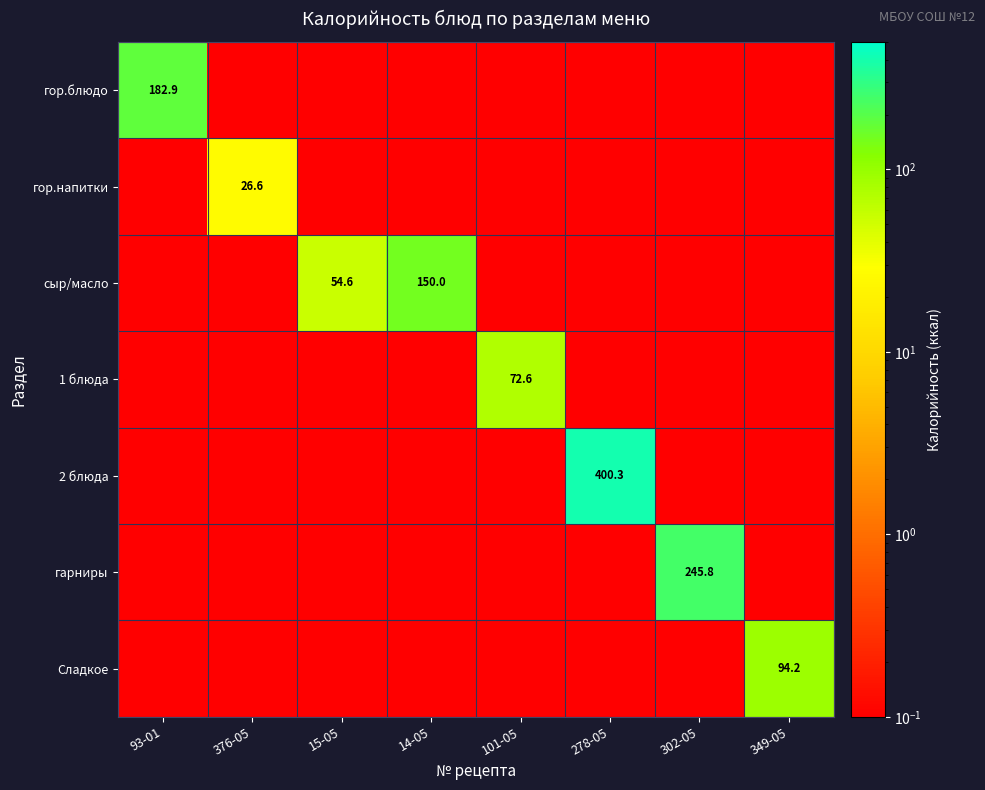

What is the sum of all Сладкое values?

94.2